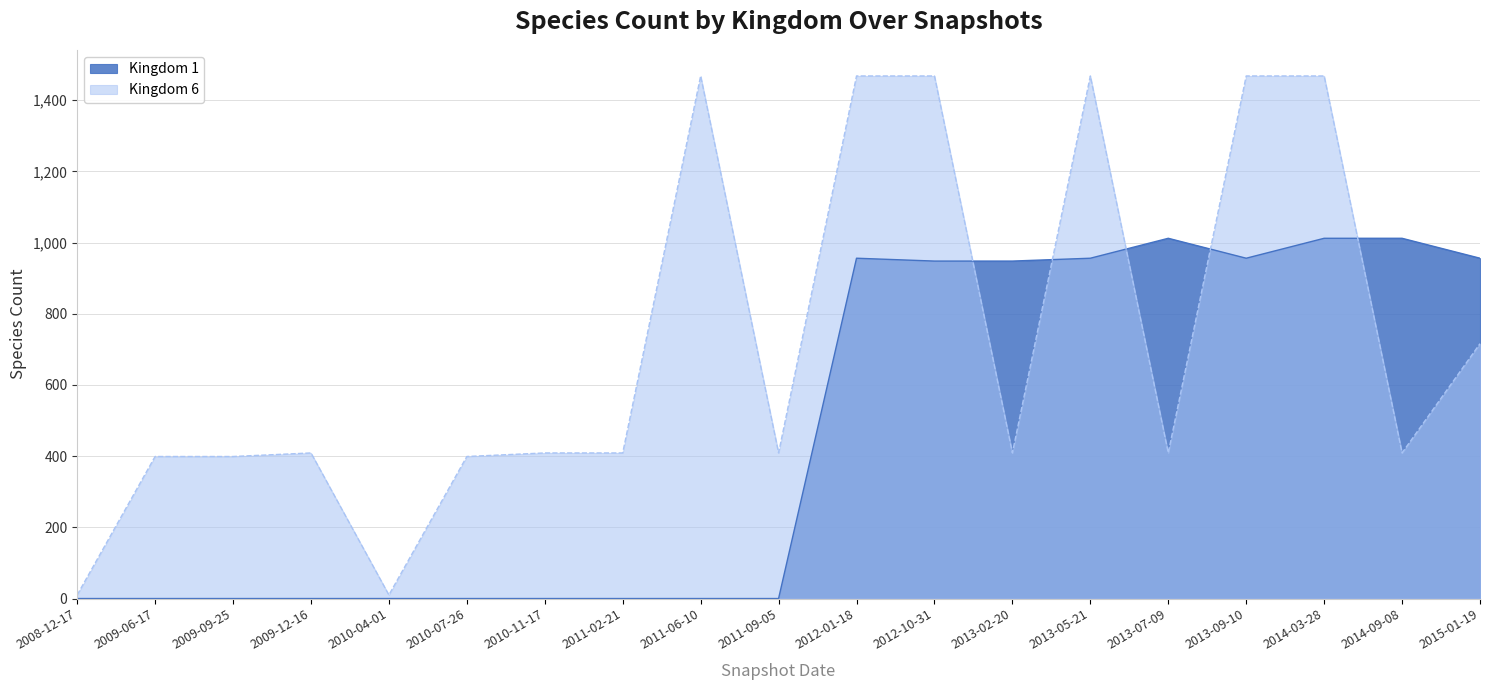

Between 2010-07-26 and 2012-10-31, which is larger?

2012-10-31